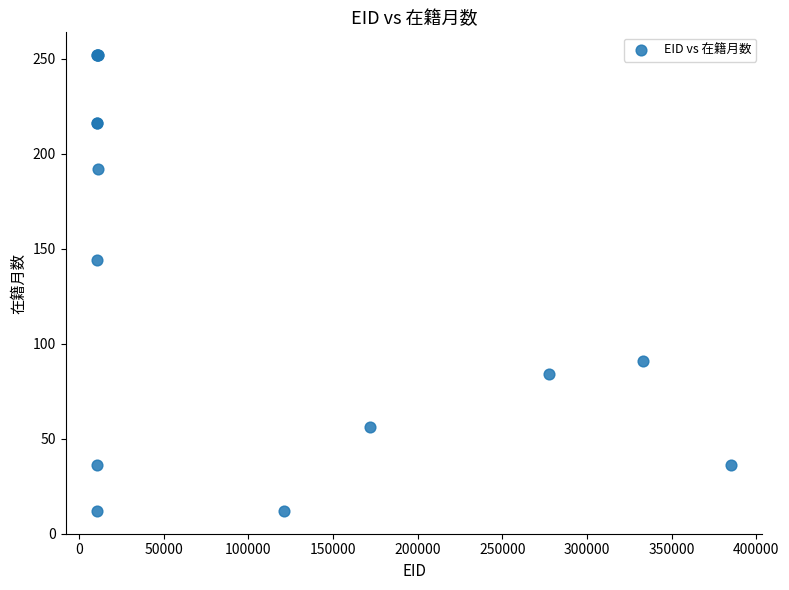

What Y value in the scatter plot is closest to 132?

144